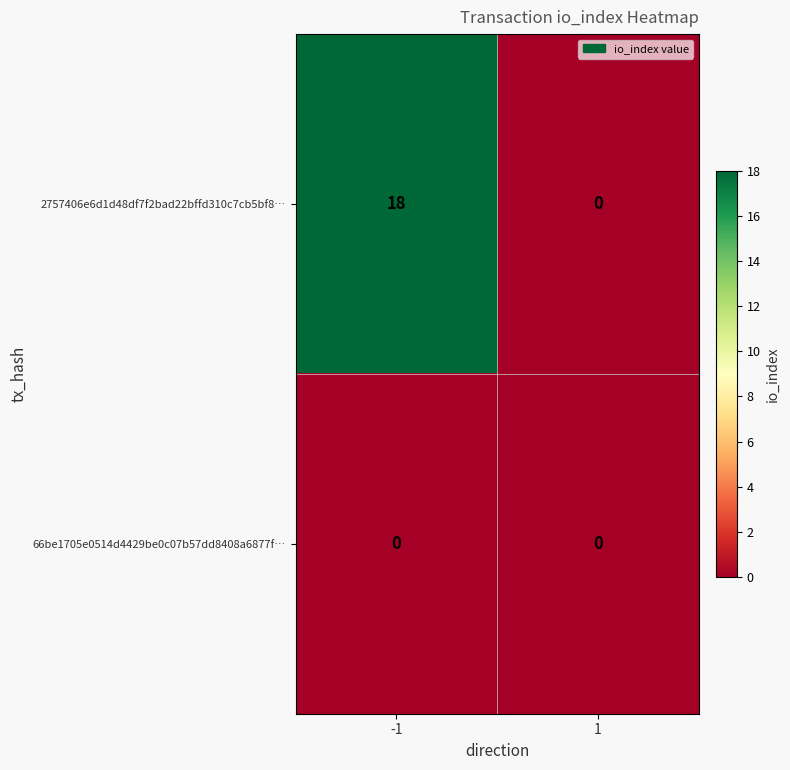

Rank the categories by 2757406e6d1d48df7f2bad22bffd310c7cb5bf8… value from highest to lowest.

-1, 1